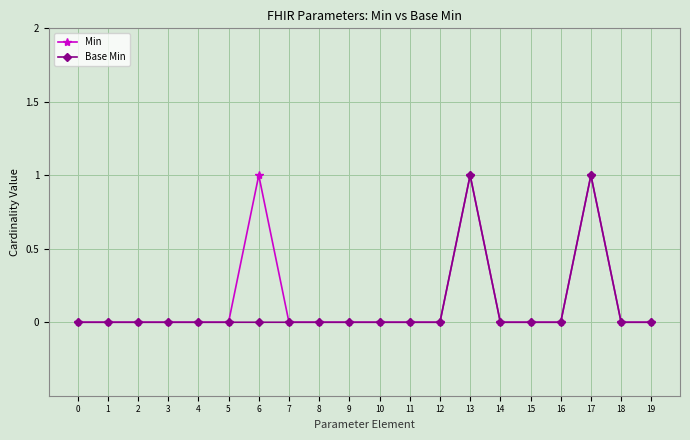

Does the chart display data point markers on the line(s)?

Yes